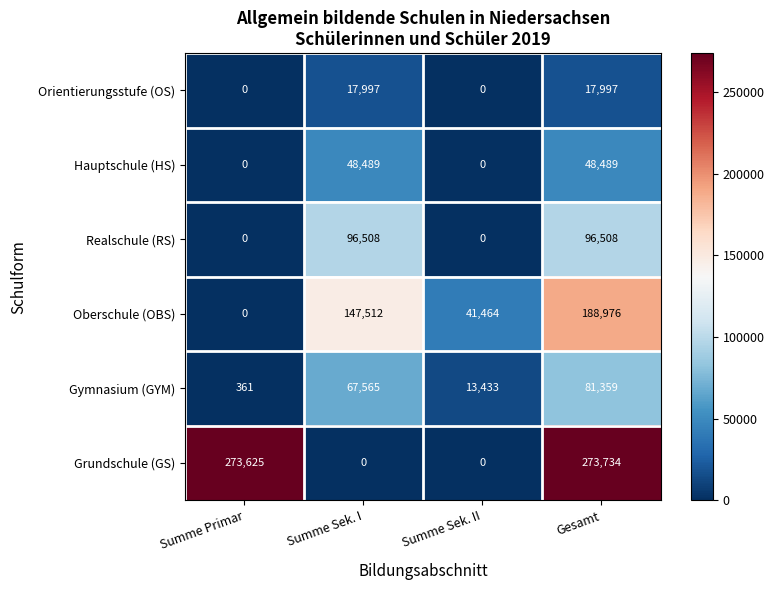

Which series changed the most between Summe Primar and Summe Sek. I?

Grundschule (GS)